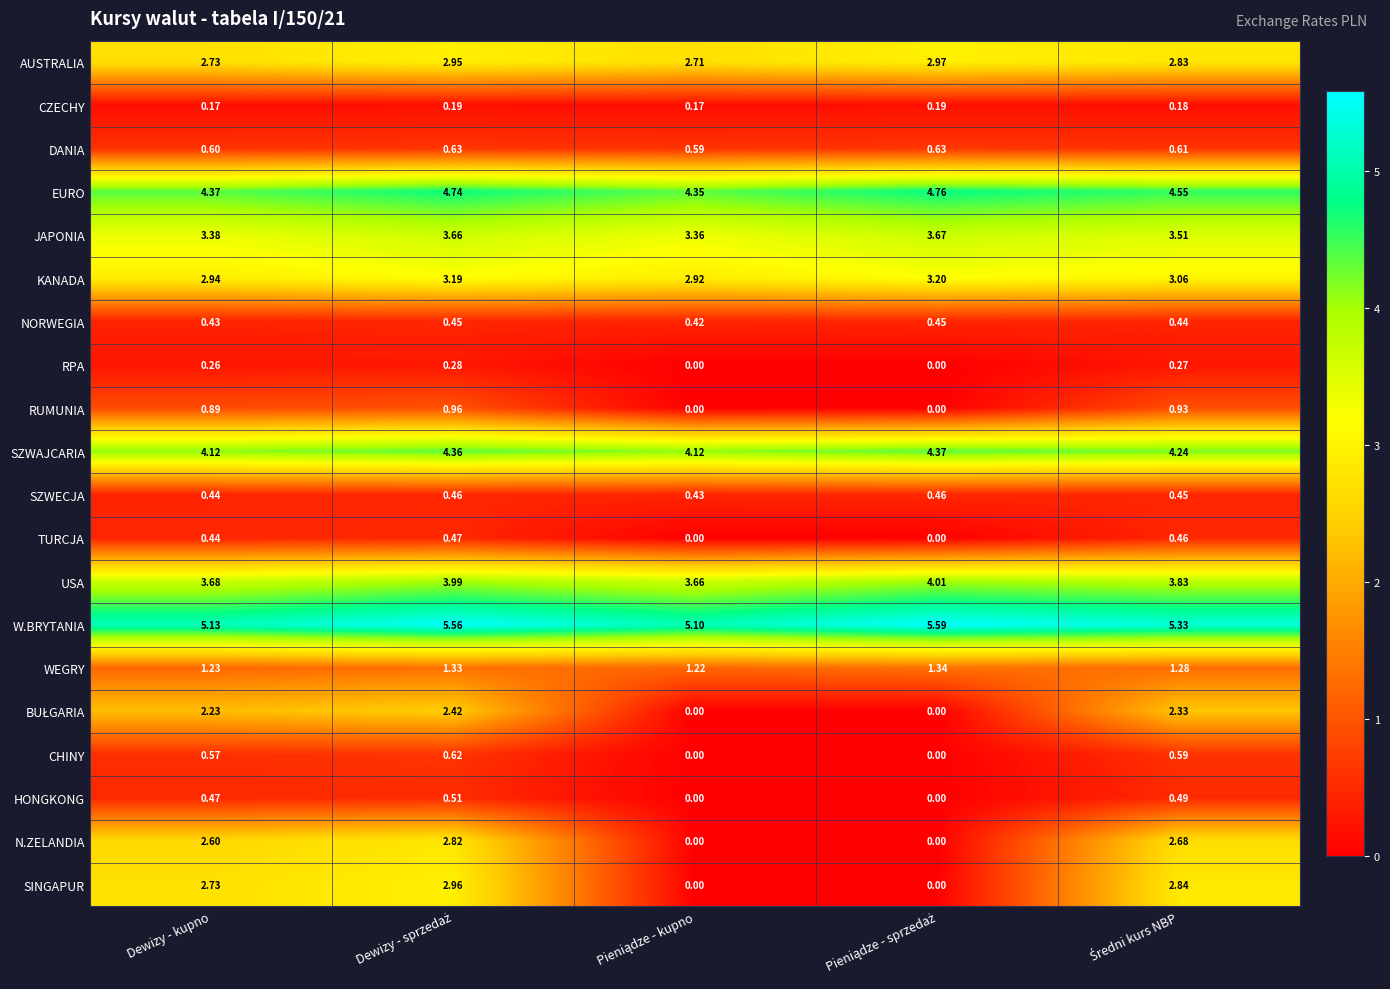

Which series has the largest total across all categories?

W.BRYTANIA